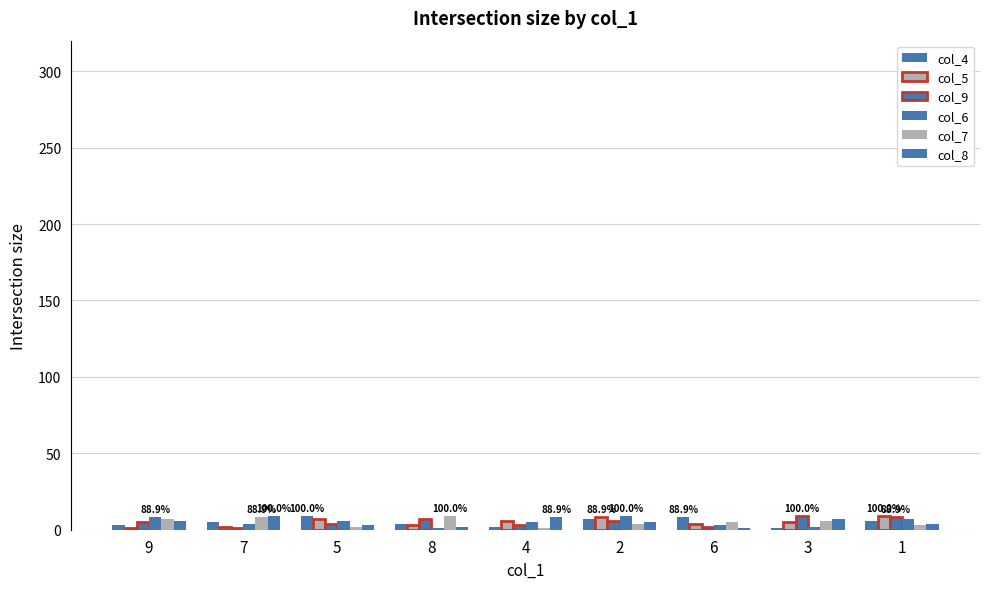

What is the difference between the col_6 values at 3 and 8?

1